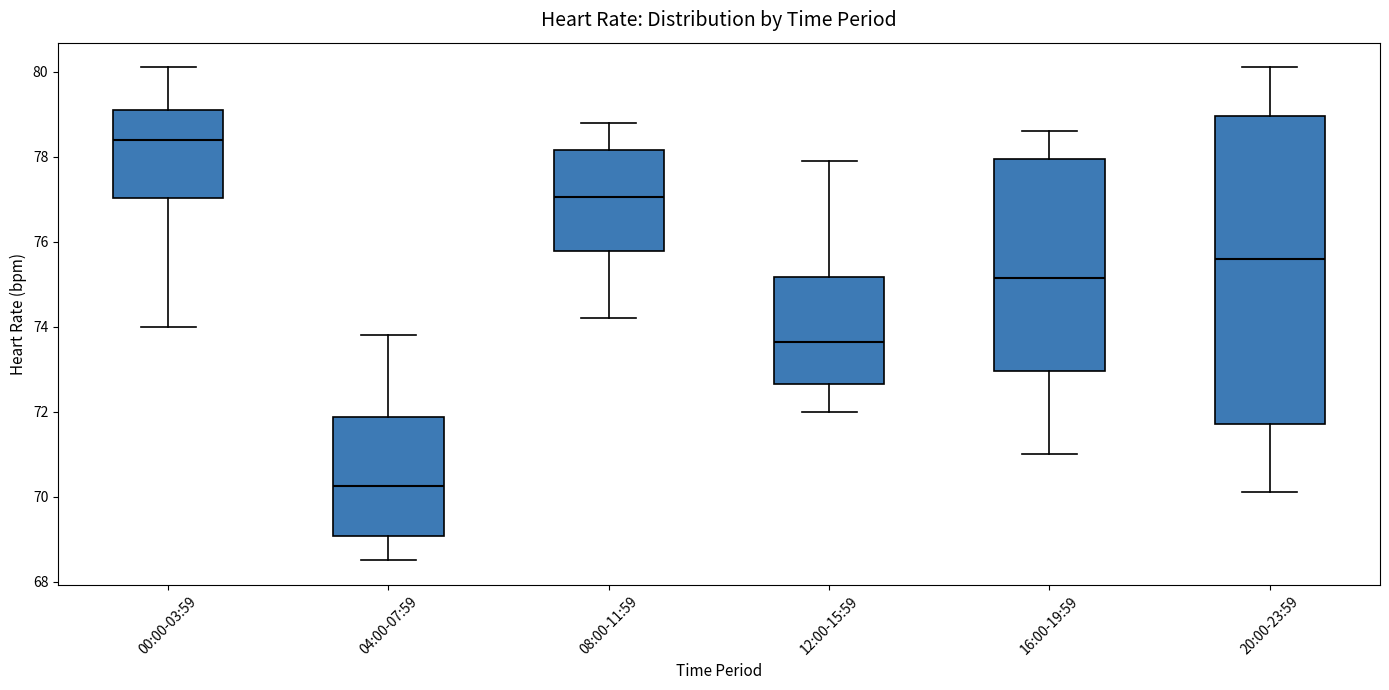

Where is the lower edge of the box for 08:00-11:59 on the y-axis? The values are not printed on the chart, so give them approximately, as read against the axis.

75.8